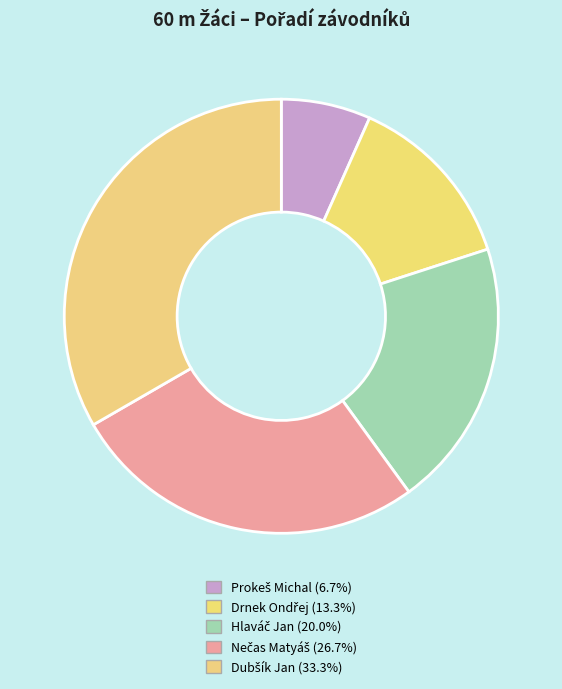

How many slices are in this pie chart?

5